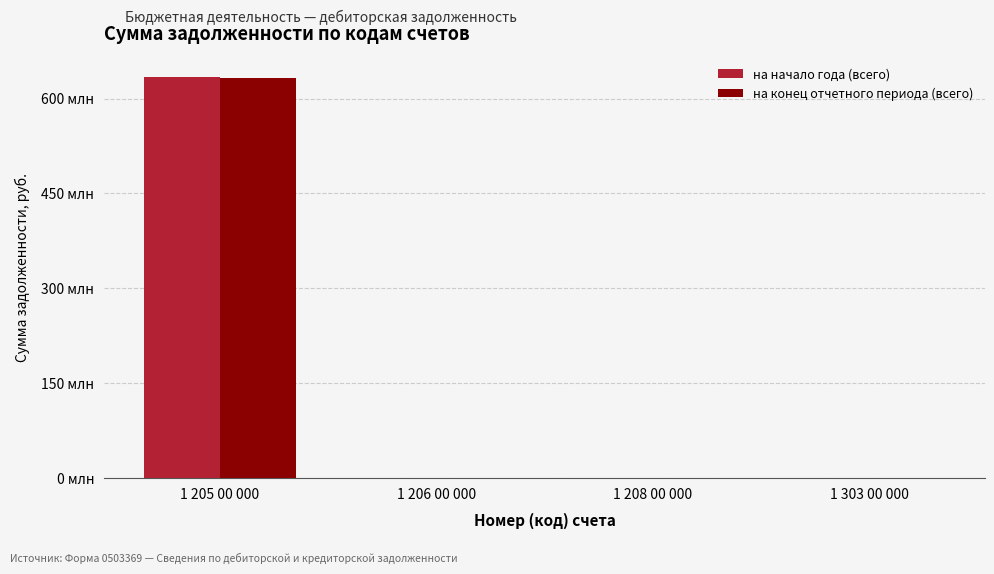

Are the bars horizontal?

No